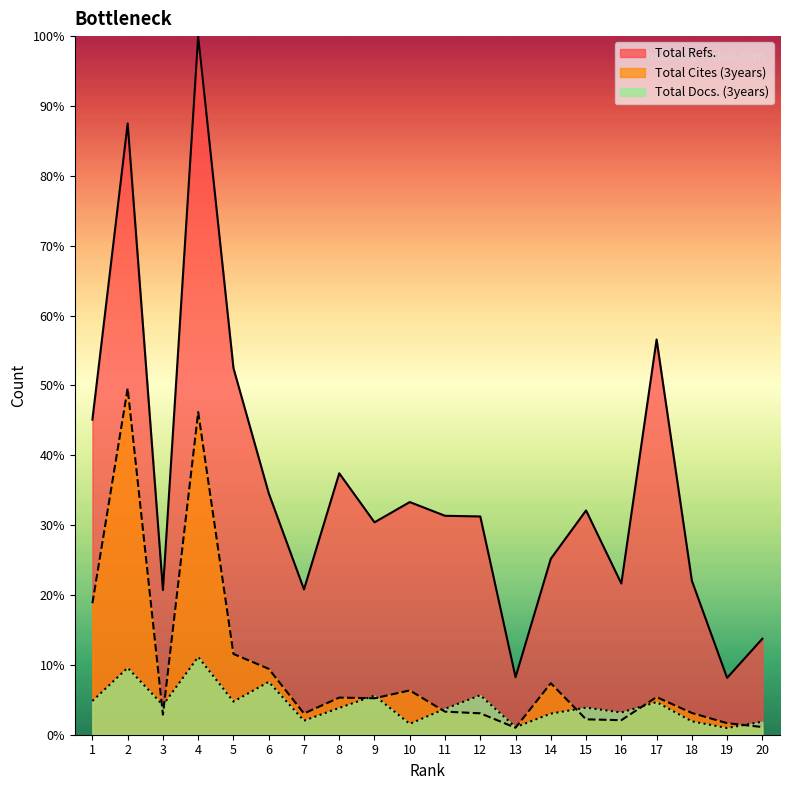

True or false: Total Docs. (3years) has a value of 2.3 at 10.

False